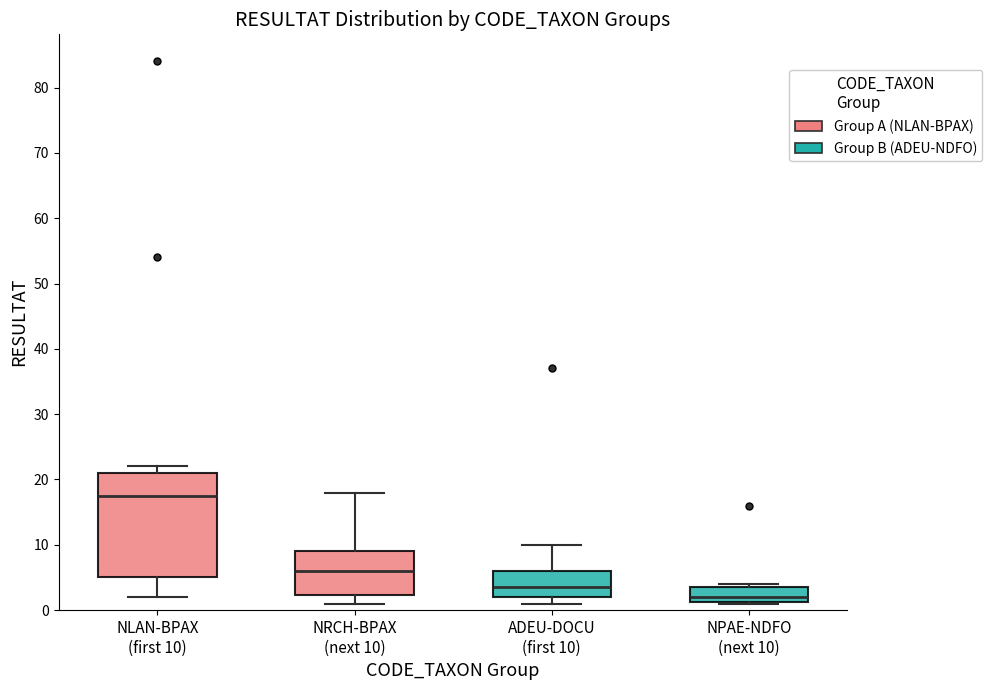

Which box has the lowest median line?

NPAE-NDFO (next 10)